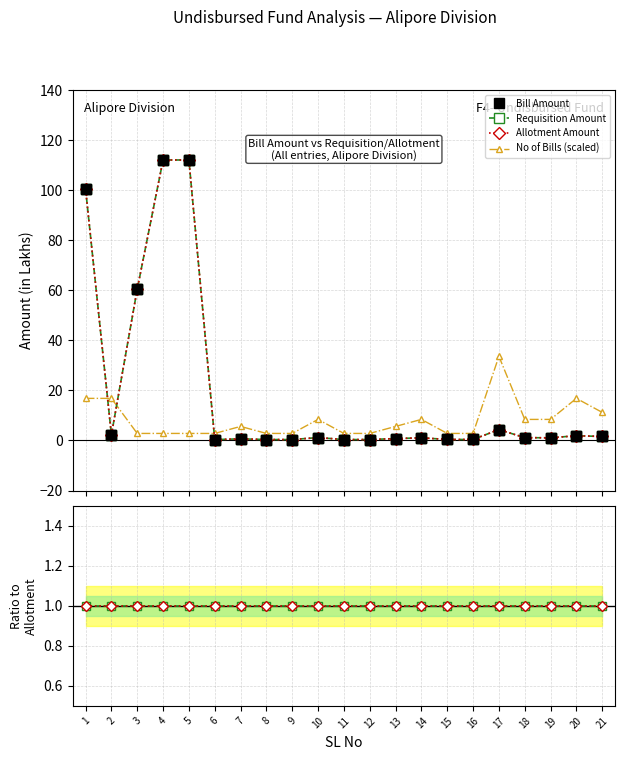

Which category has the lowest value across all series?

6